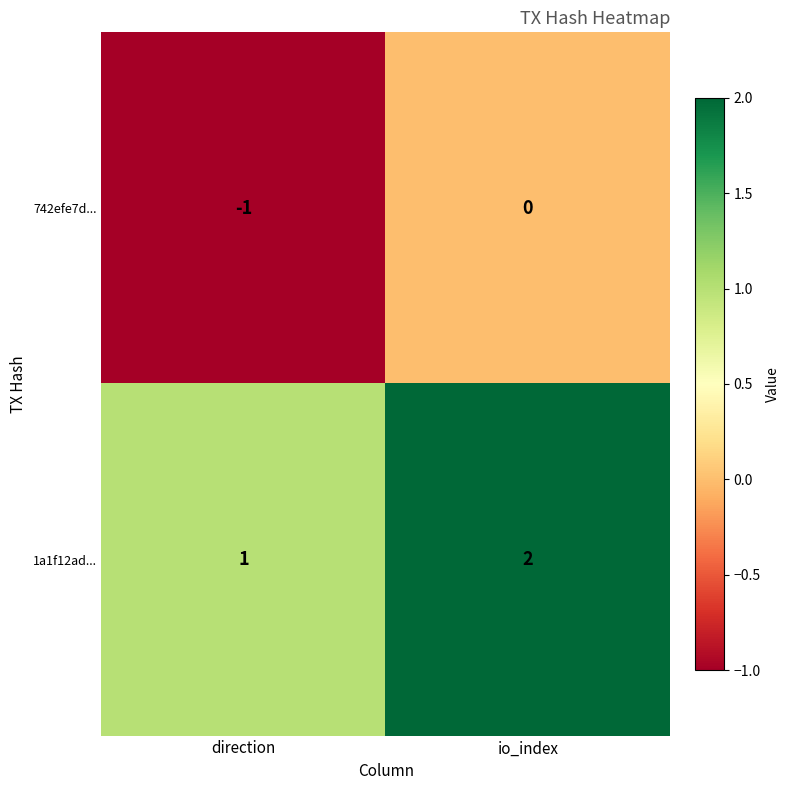

Reading left to right, what are all the values shown in this chart?

742efe7d...: -1	0
1a1f12ad...: 1	2